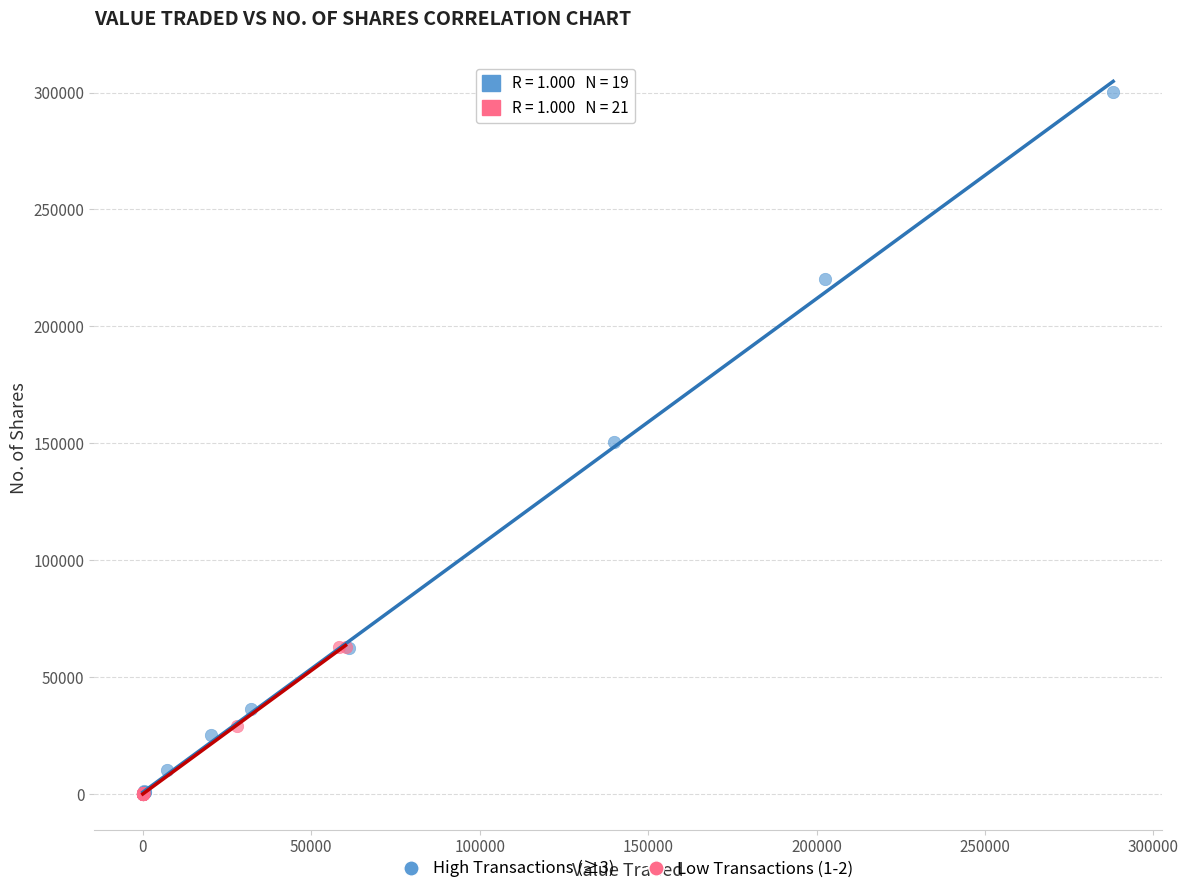

Which series contains the highest Y value?

High Transactions (≥3)